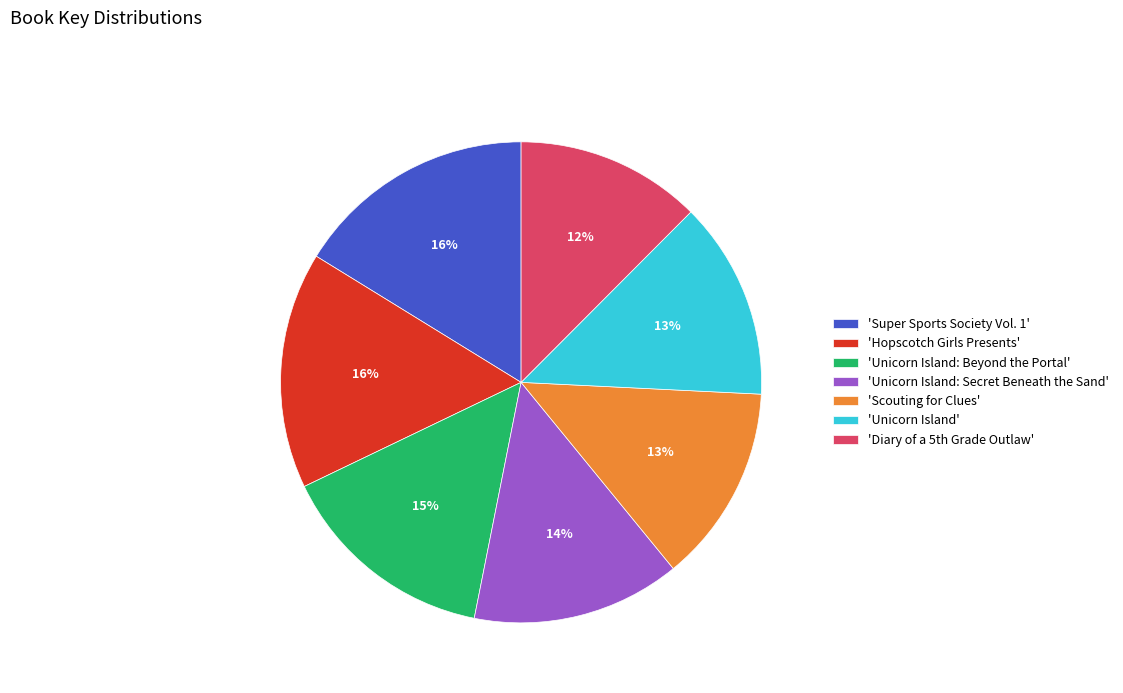

How many slices are in this pie chart?

7